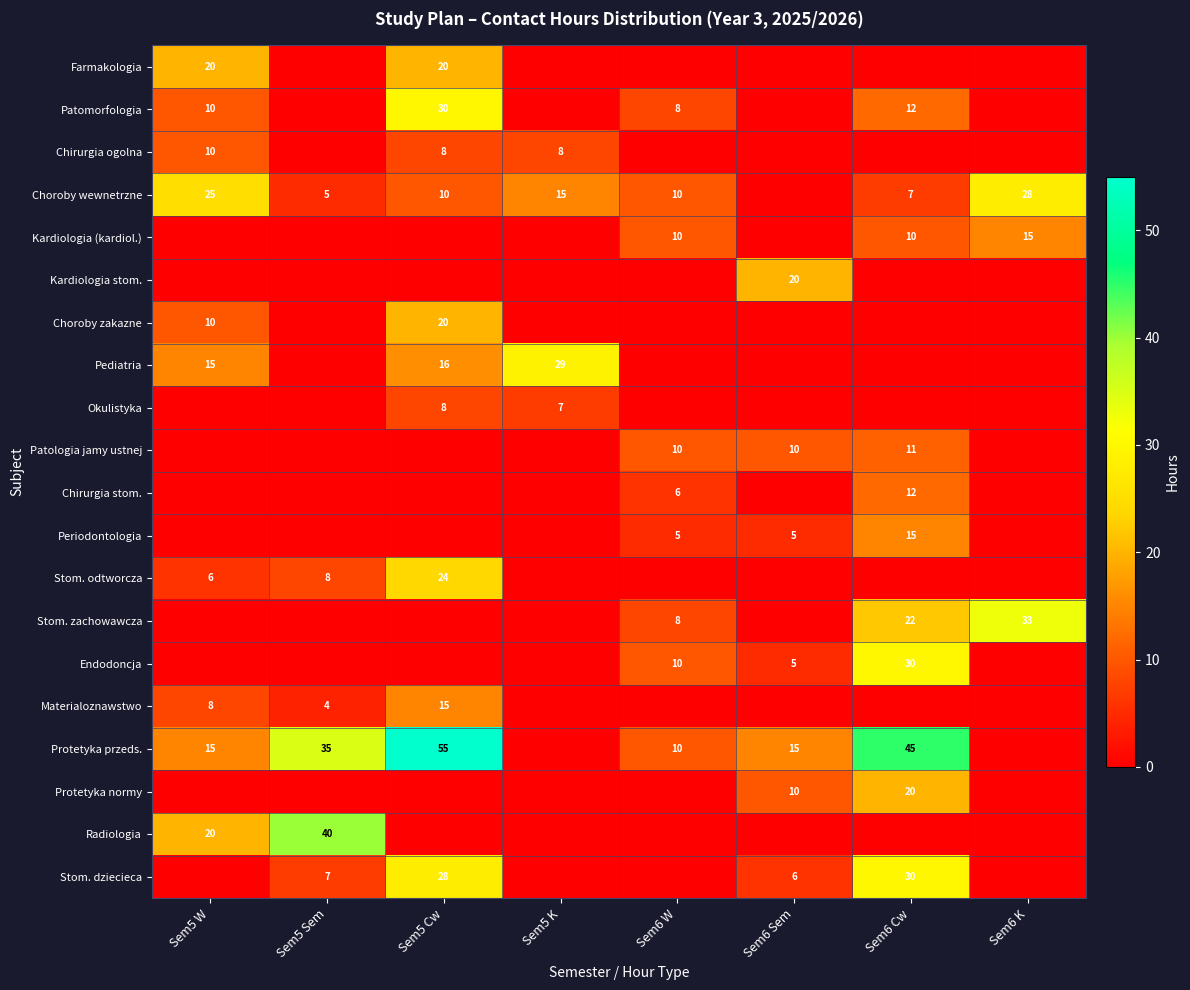

Is the value of Chirurgia stom. at Sem6 Cw greater than the value of Stom. odtworcza at Sem5 W?

Yes